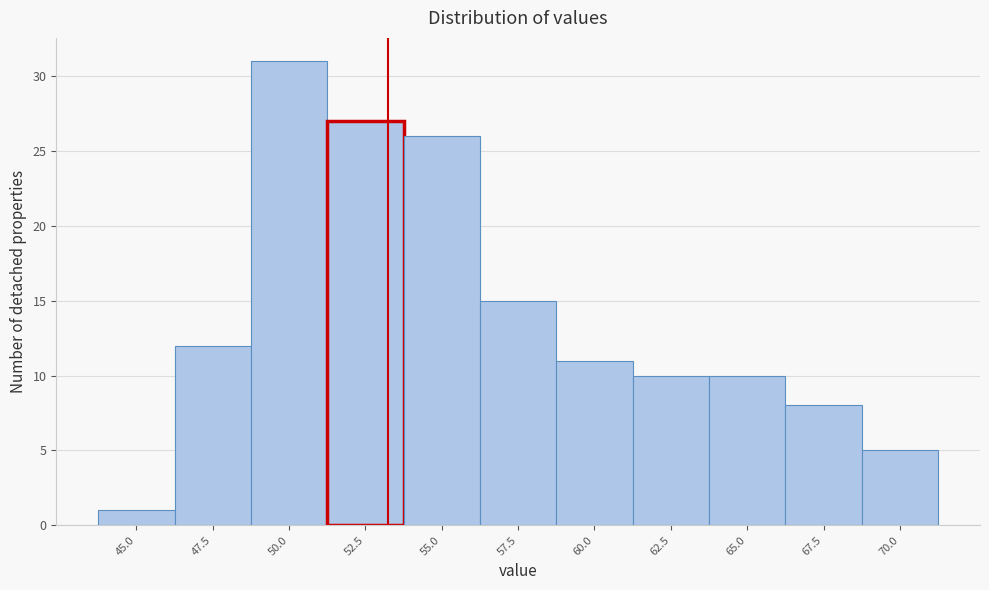

Reading left to right, list all the values displayed in this chart.

1	12	31	27	26	15	11	10	10	8	5